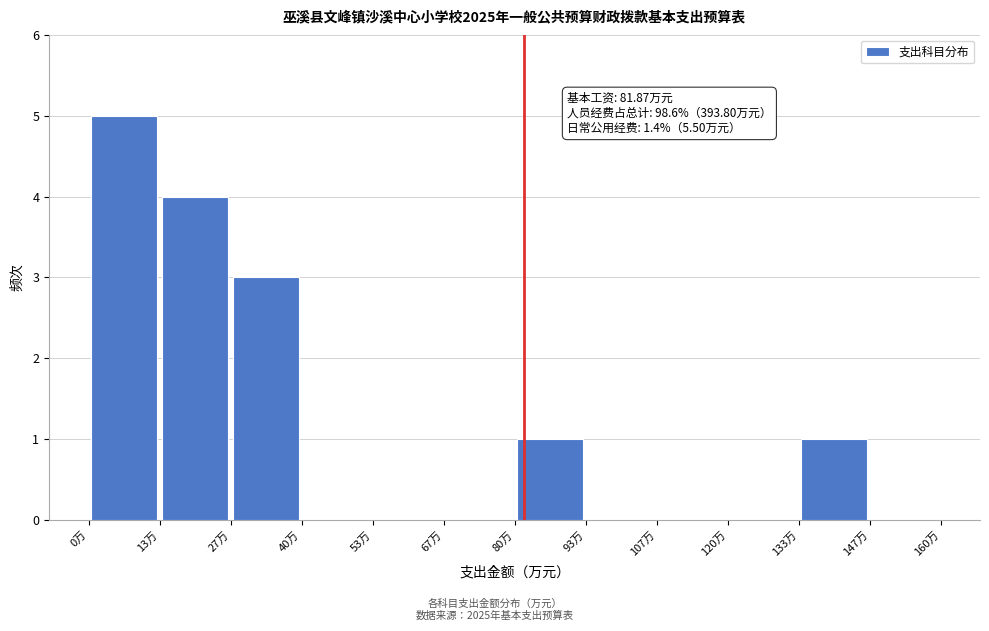

Which range on the x-axis has the tallest bar?

0 to 14